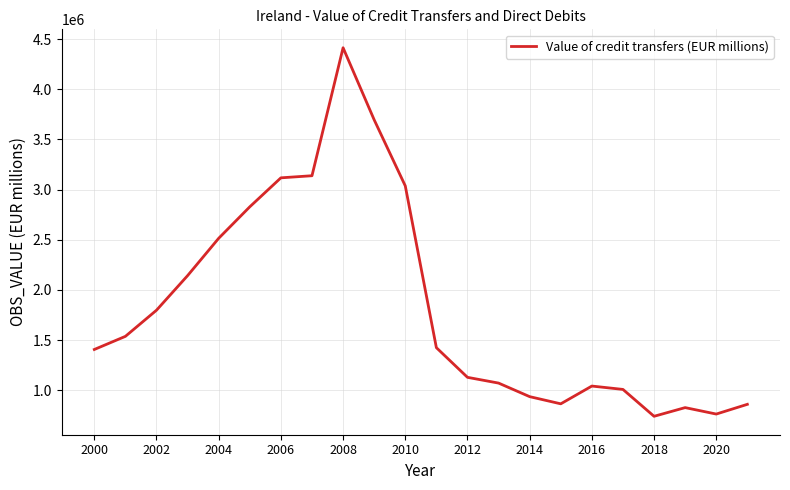

What is the minimum value shown in the chart?

740553.0